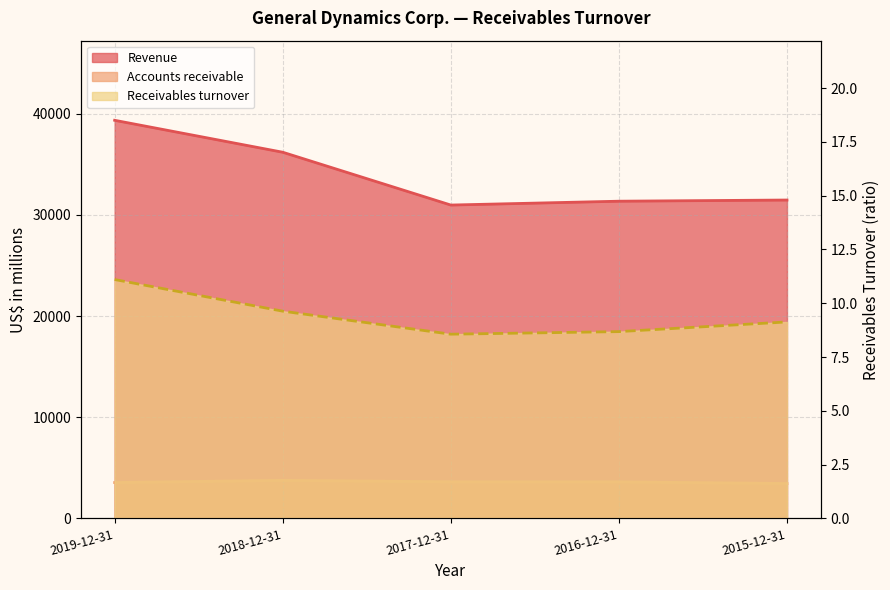

At 2016-12-31, list the series in order from smallest to largest.

Receivables turnover, Accounts receivable, Revenue